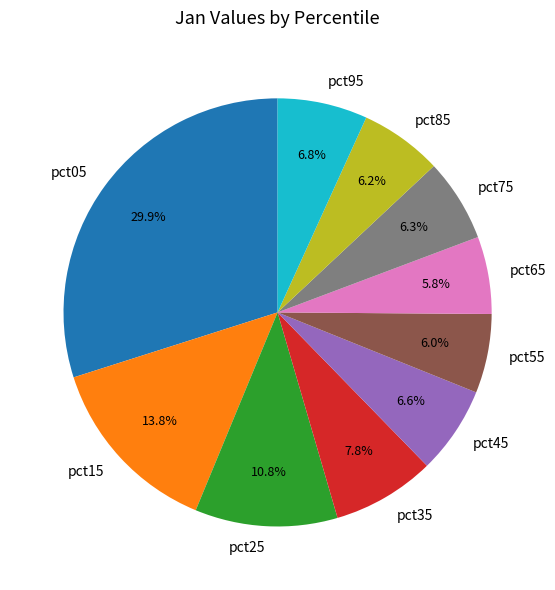

True or false: pct95 accounts for 7% of the total.

True